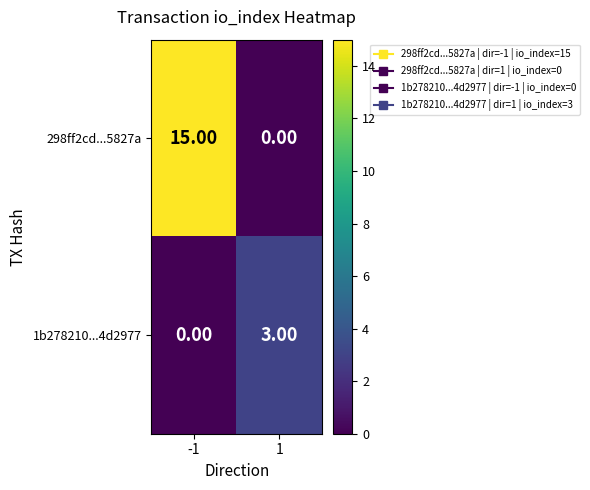

What is the difference between the highest and lowest values at -1?

15